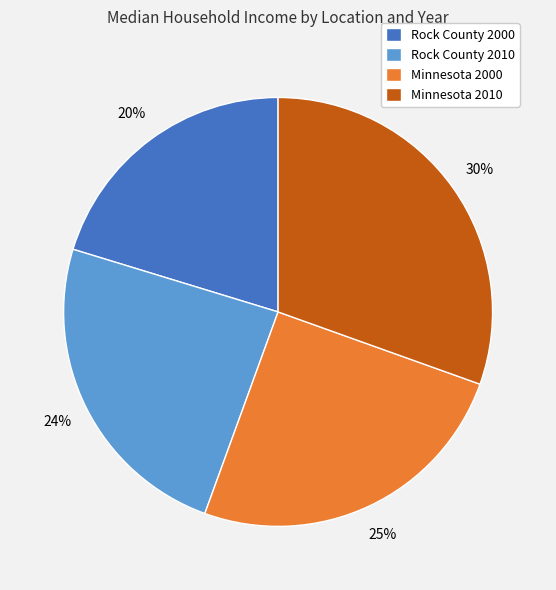

To the nearest percent, what portion does Rock County 2000 represent?

20%